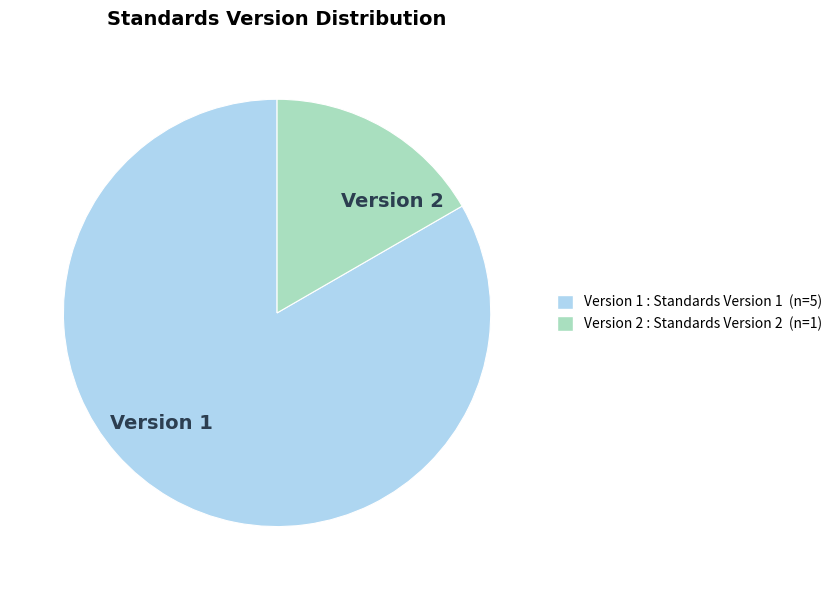

What is the majority slice?

Version 1